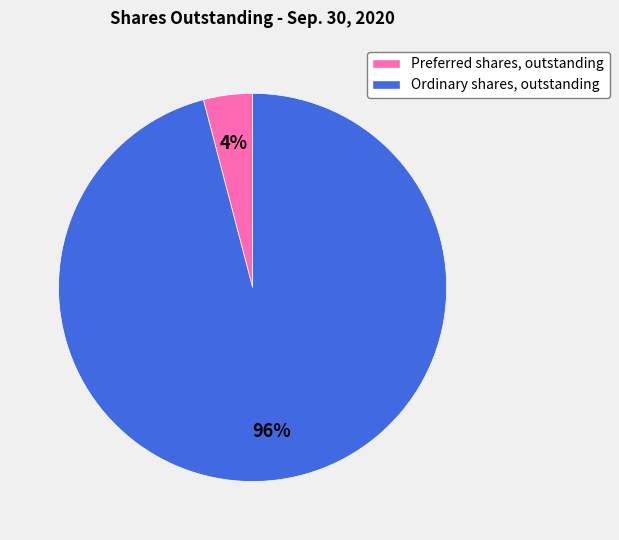

Is it true that Preferred shares, outstanding is 12% of the pie?

False